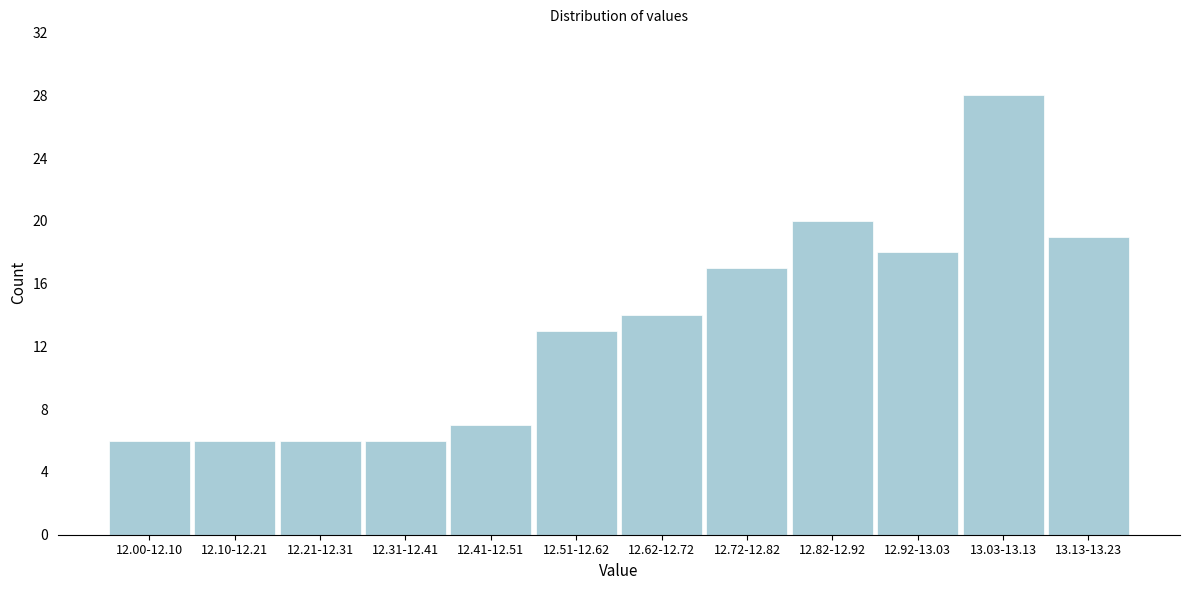

Reading right to left, extract all data points from this chart.

19	28	18	20	17	14	13	7	6	6	6	6